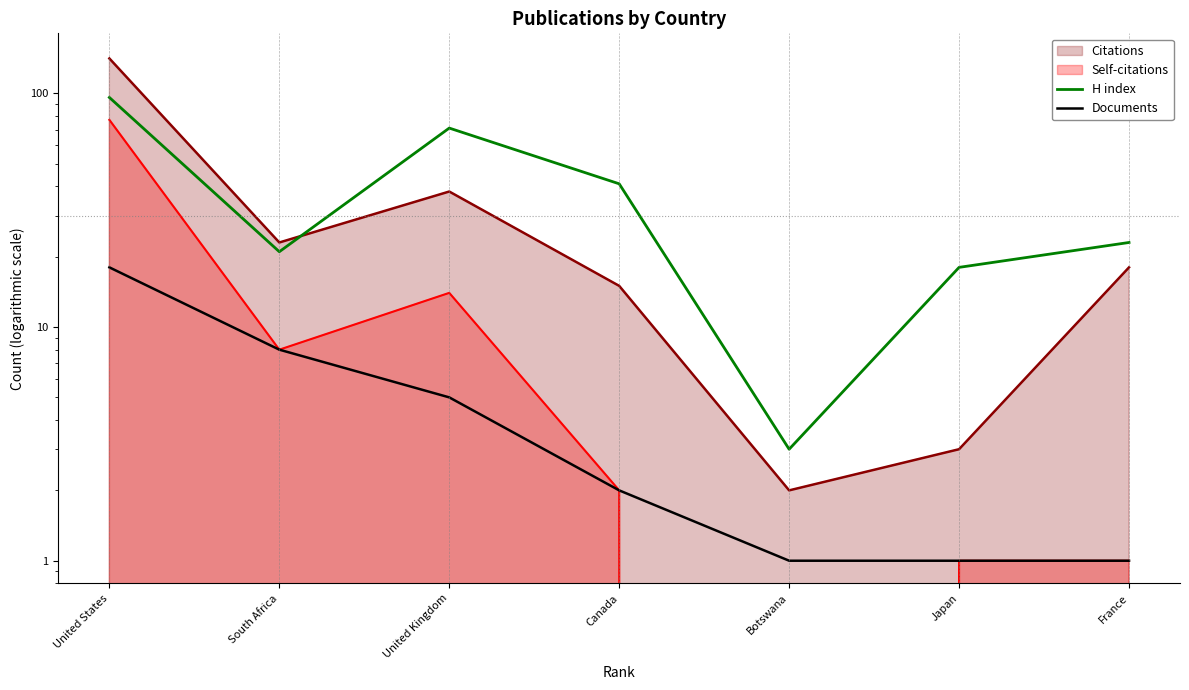

Between United States and Japan, which series saw the biggest shift?

H index